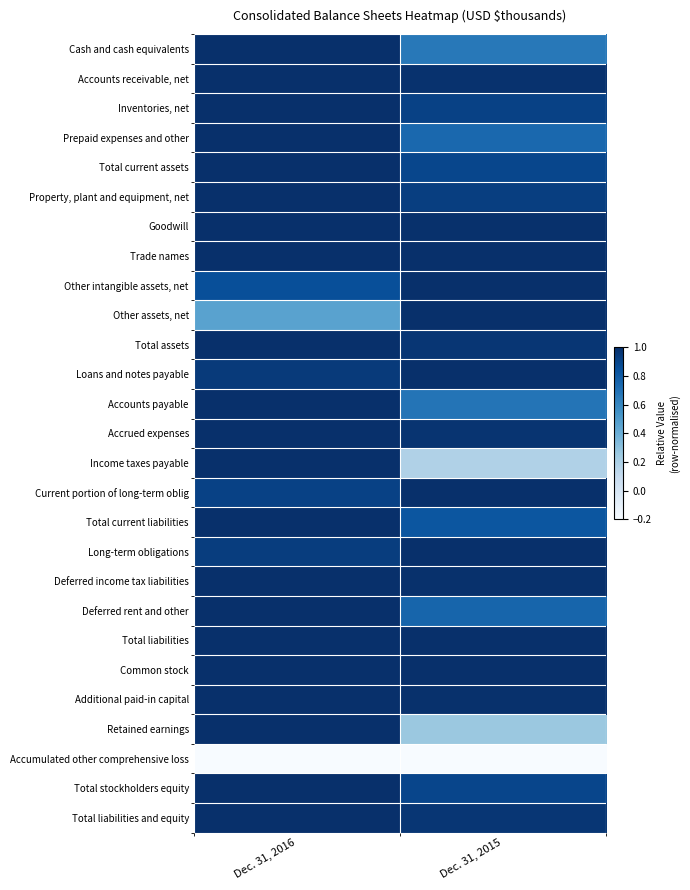

Which series changed the most between Dec. 31, 2016 and Dec. 31, 2015?

Income taxes payable